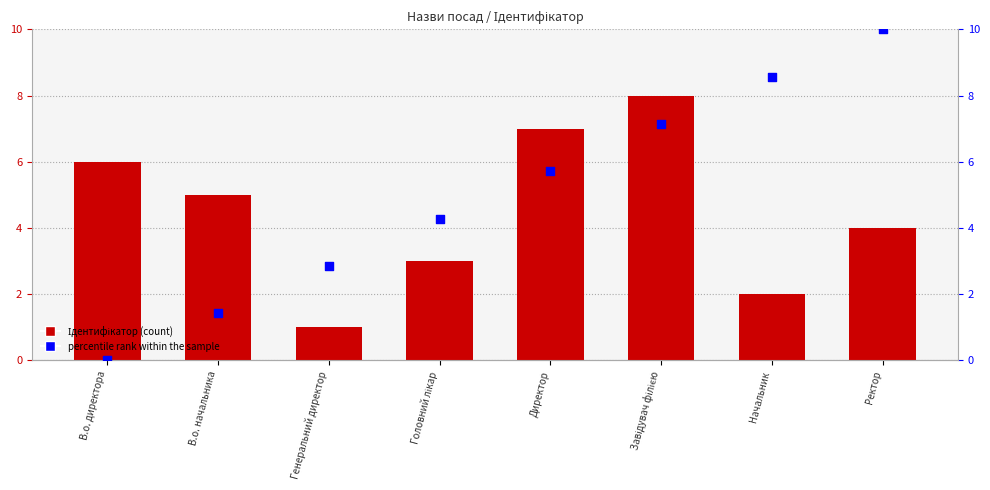

What are all the series names shown in the legend?

Ідентифікатор, percentile rank within the sample